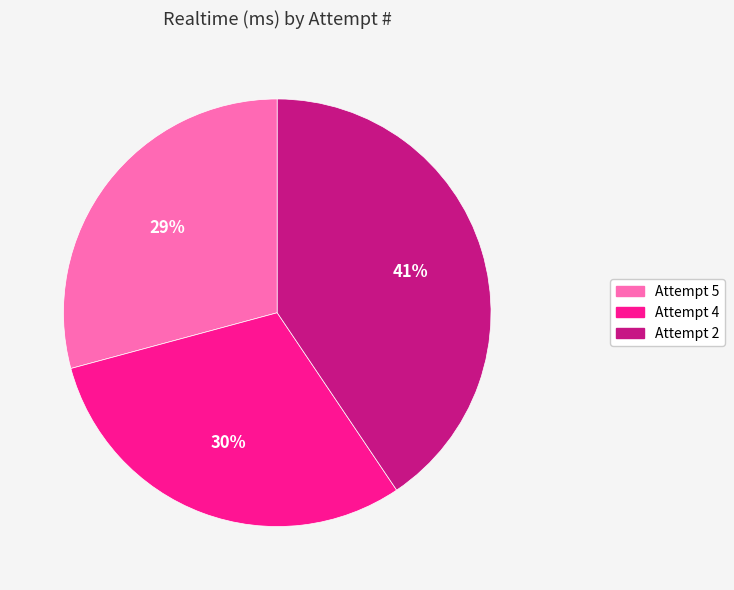

Is there a majority slice in this chart?

No